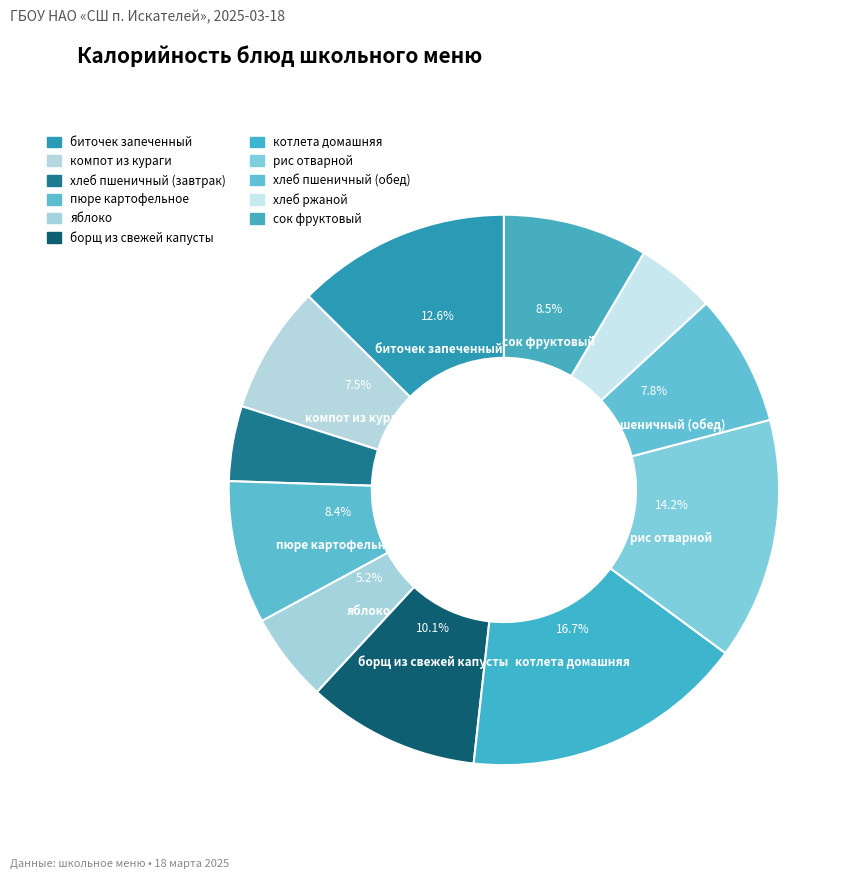

To the nearest percent, what is the difference between the largest and smallest slice percentages?

12%